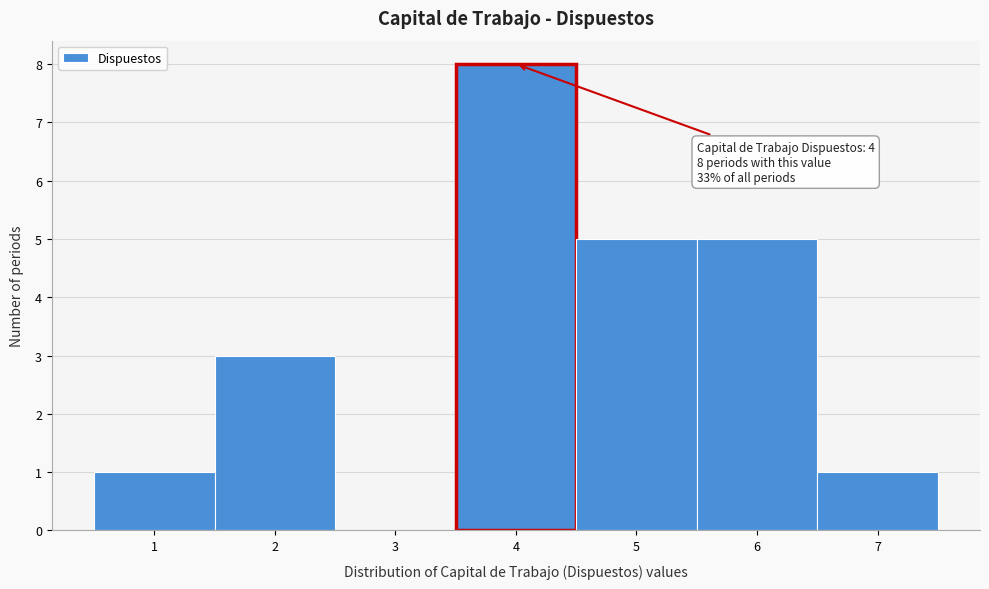

Over which range of the x-axis is the bar tallest?

3.5 to 4.5